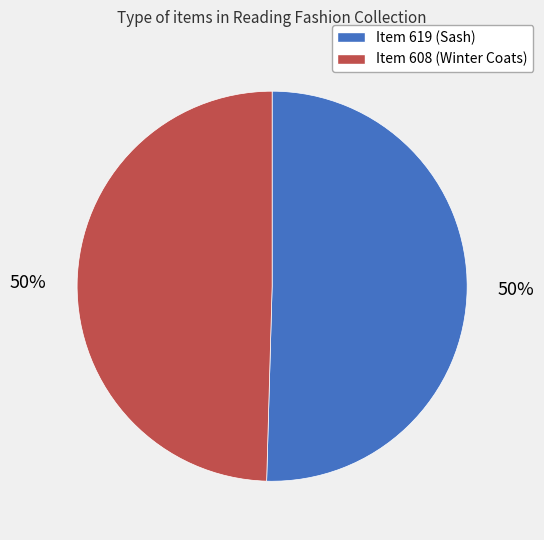

True or false: Item 619 (Sash) accounts for 50% of the total.

True